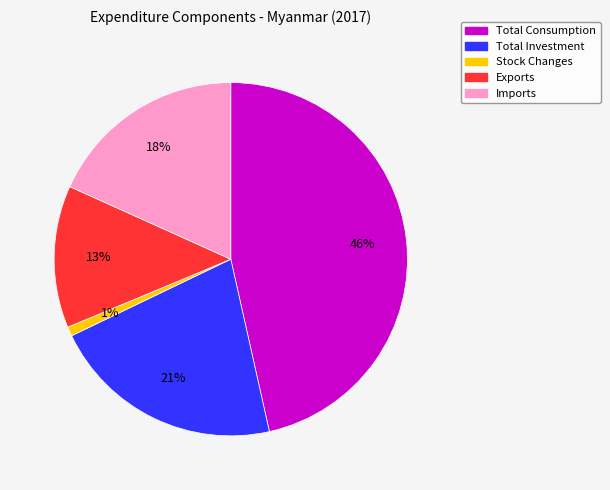

Count the number of slices in the pie.

5